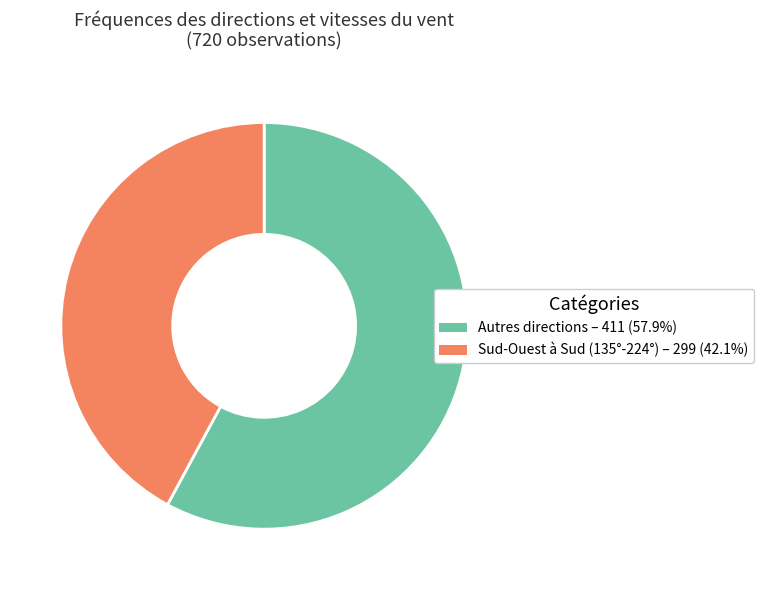

Is there a majority slice in this chart?

Yes